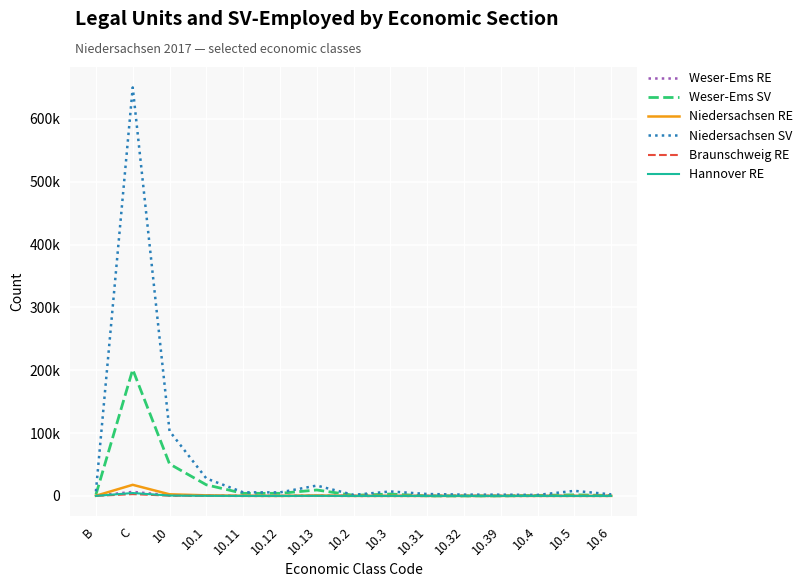

What are all the series names shown in the legend?

Weser-Ems RE, Weser-Ems SV, Niedersachsen RE, Niedersachsen SV, Braunschweig RE, Hannover RE